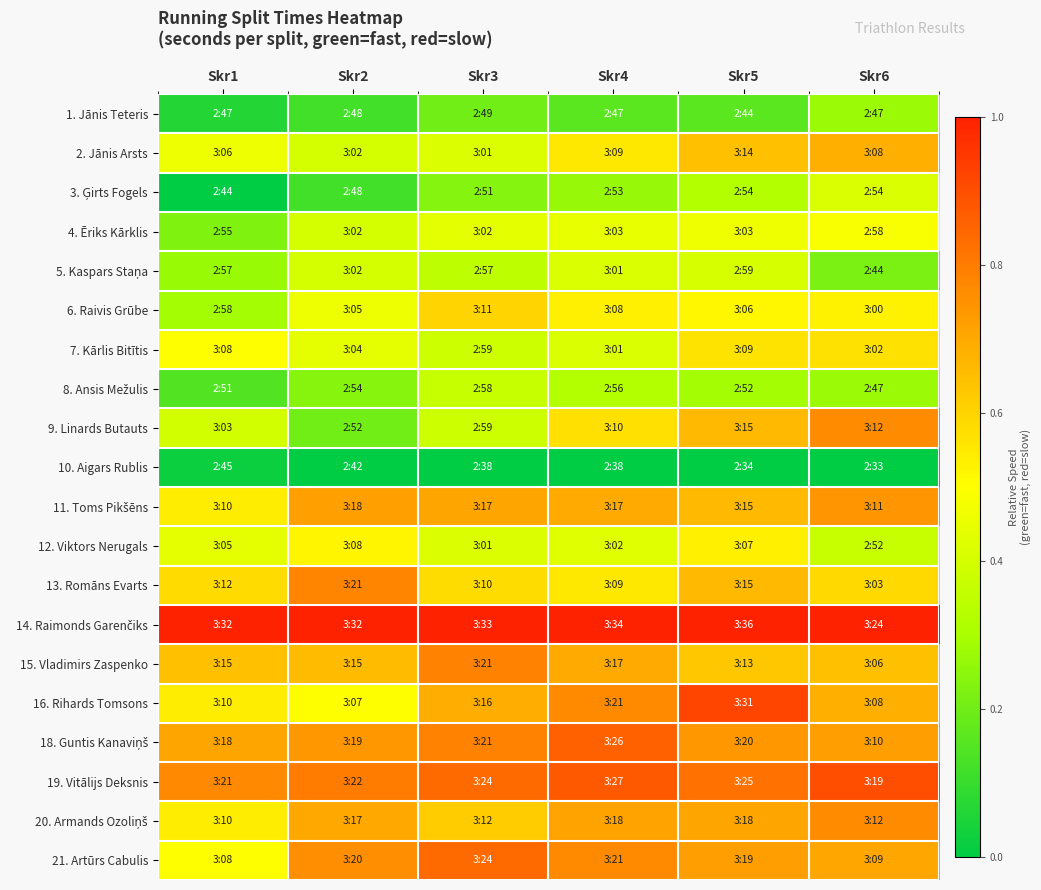

At which category is the sum across all series the highest?

Skr5